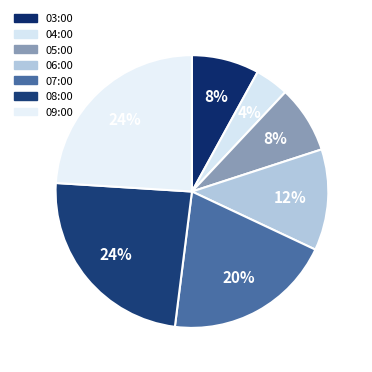

True or false: 06:00 accounts for 6% of the total.

False